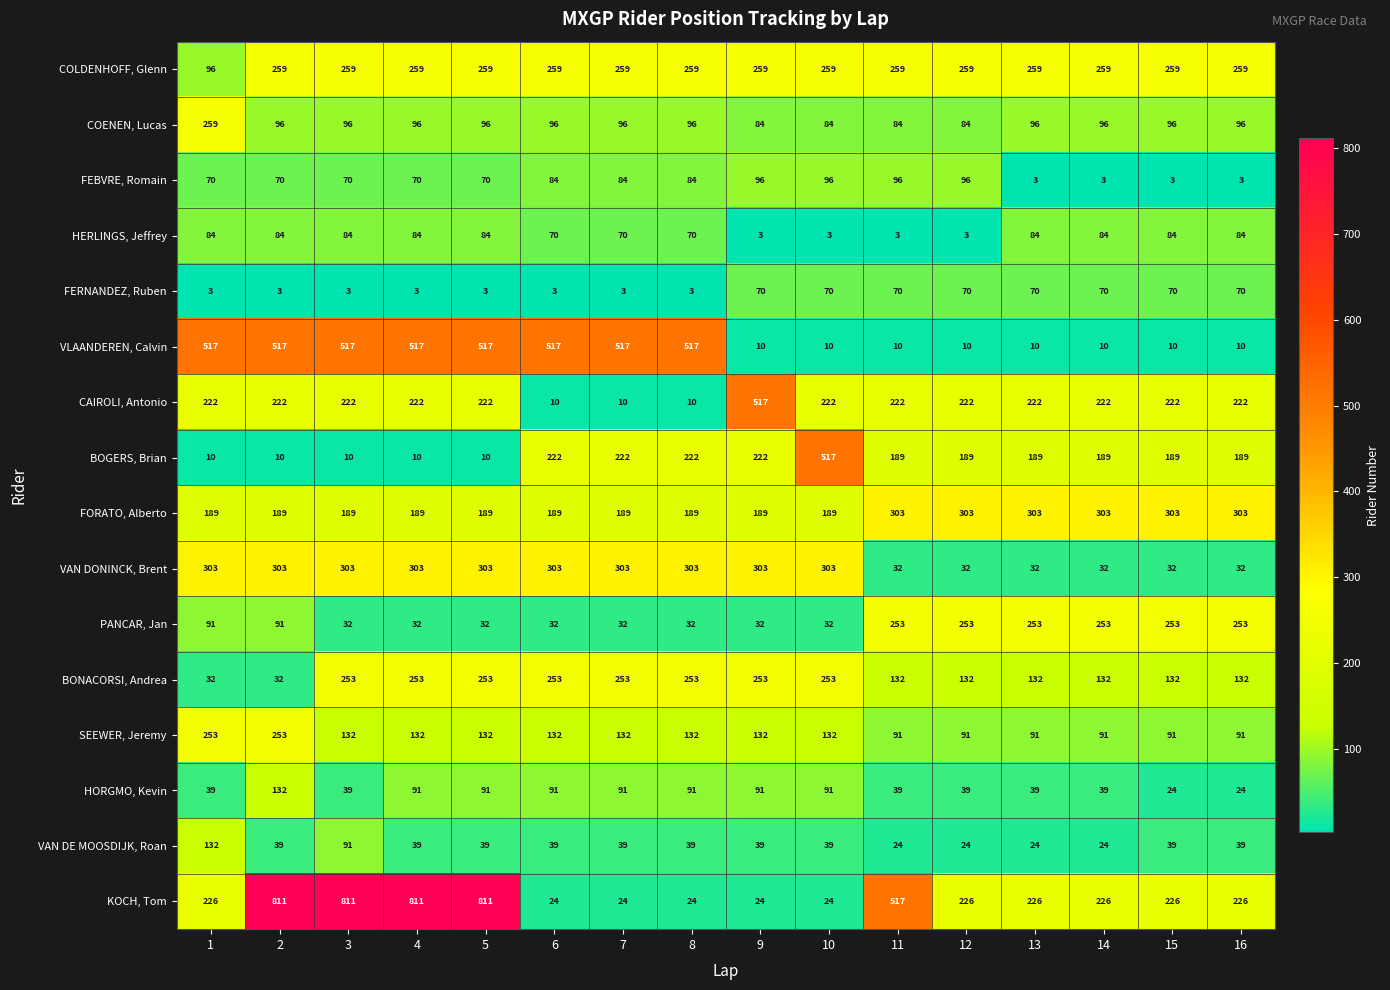

At 5, list the series in order from smallest to largest.

FERNANDEZ, Ruben, BOGERS, Brian, PANCAR, Jan, VAN DE MOOSDIJK, Roan, FEBVRE, Romain, HERLINGS, Jeffrey, HORGMO, Kevin, COENEN, Lucas, SEEWER, Jeremy, FORATO, Alberto, CAIROLI, Antonio, BONACORSI, Andrea, COLDENHOFF, Glenn, VAN DONINCK, Brent, VLAANDEREN, Calvin, KOCH, Tom